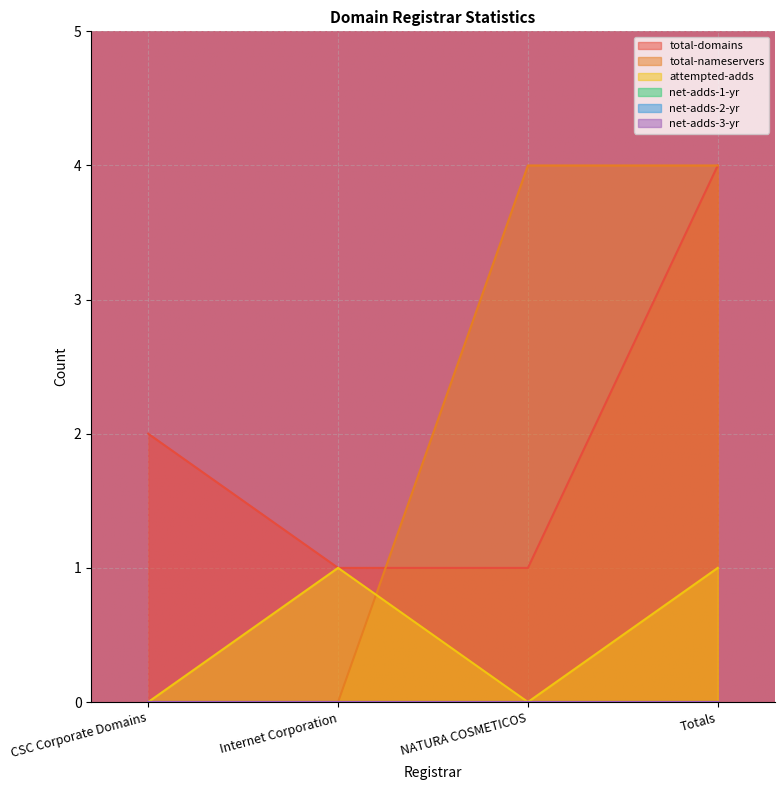

How many lines are shown in the chart?

6